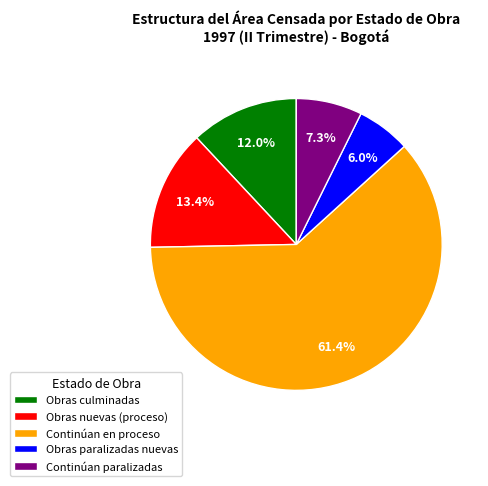

The Continúan paralizadas slice represents 1% of the pie. True or false?

False